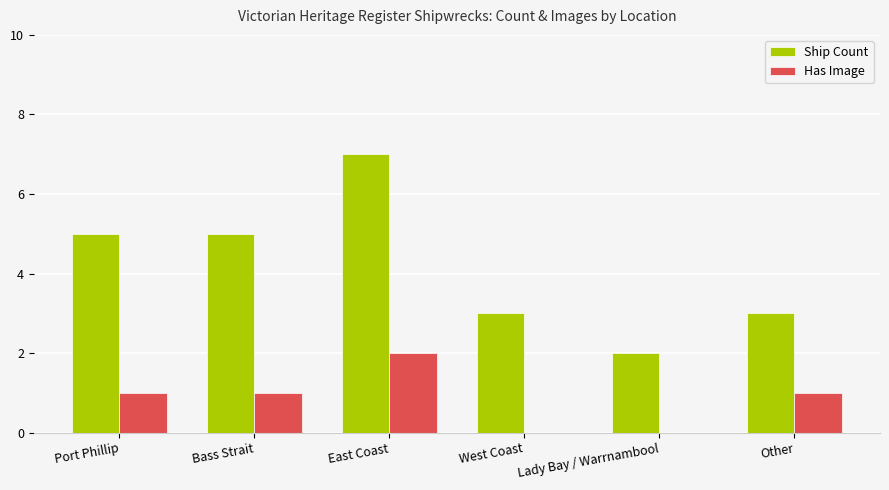

Is it true that Has Image equals 1 at Bass Strait?

True